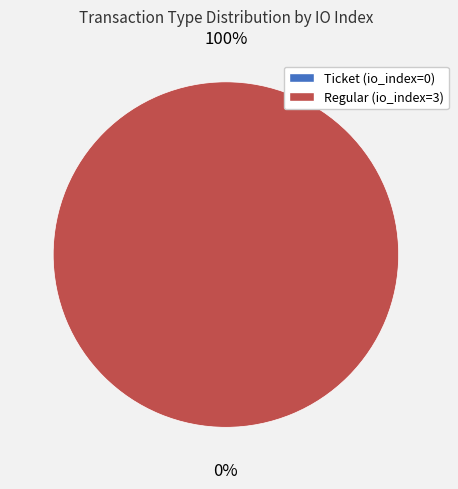

What is the largest slice in the pie chart?

Regular (io_index=3)